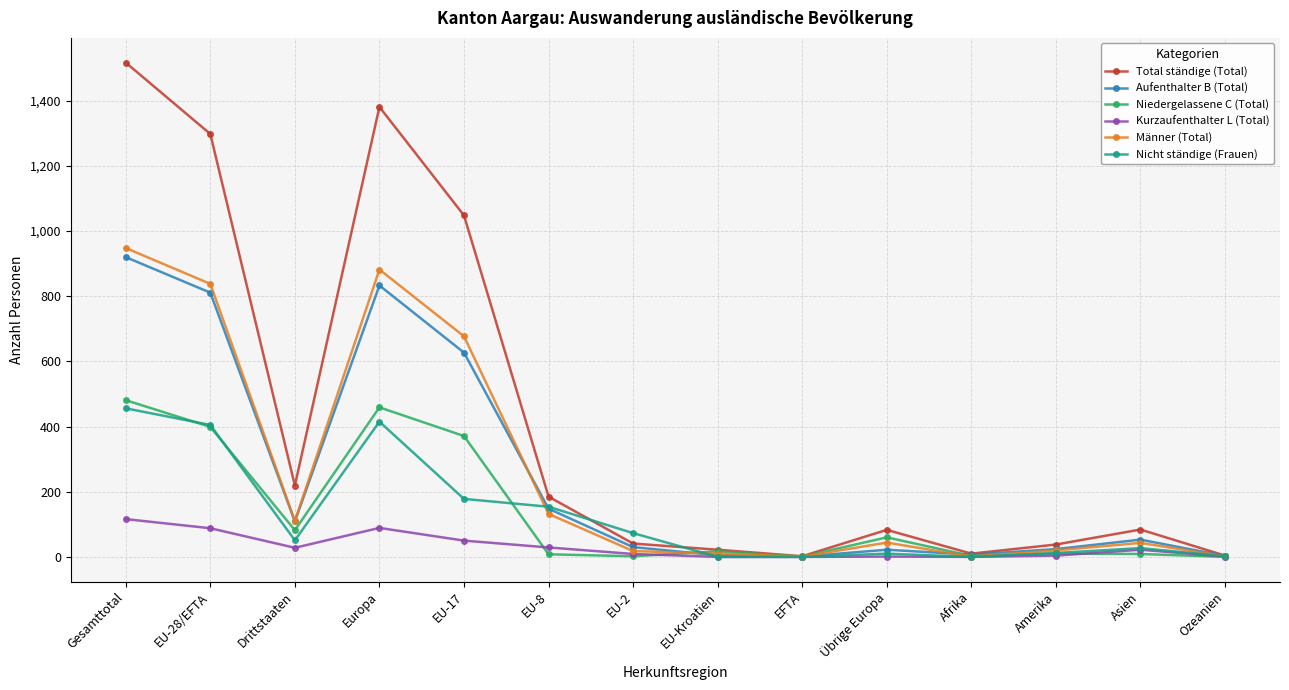

Where does the Kurzaufenthalter L (Total) series first go above 22?

Gesamttotal